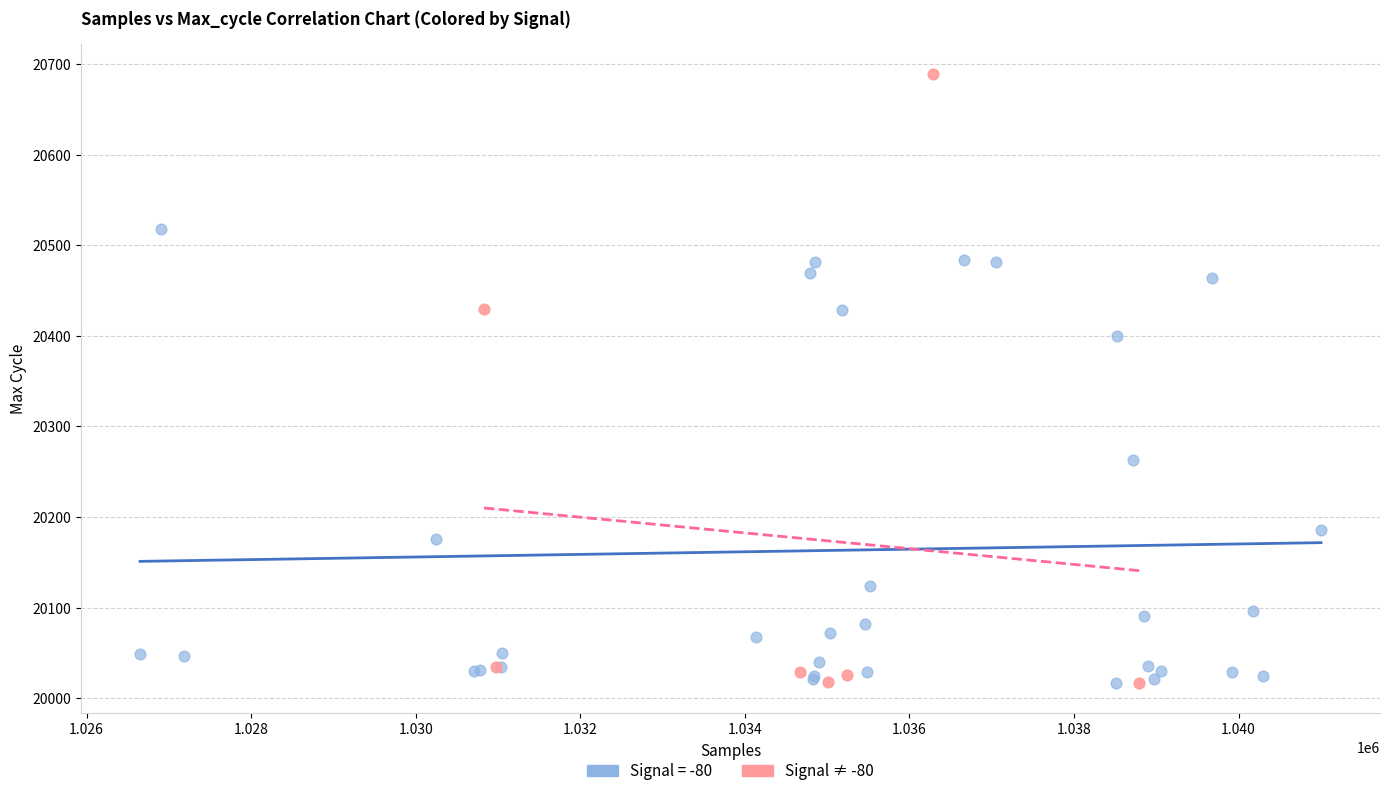

Which series has the largest Y range (max minus min)?

Signal ≠ -80